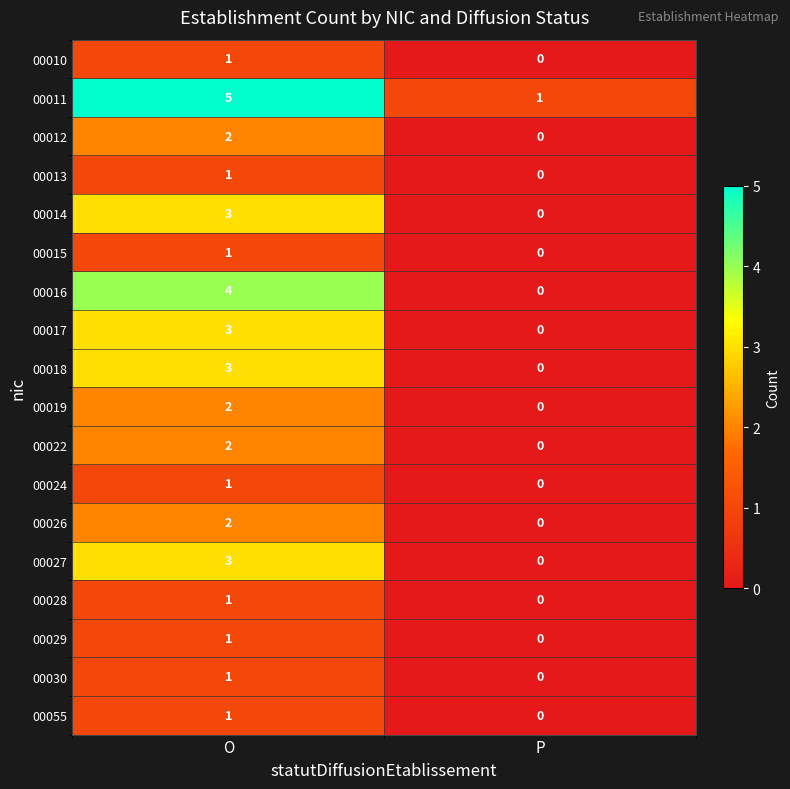

What is the sum of the 00014 values at P and O?

3